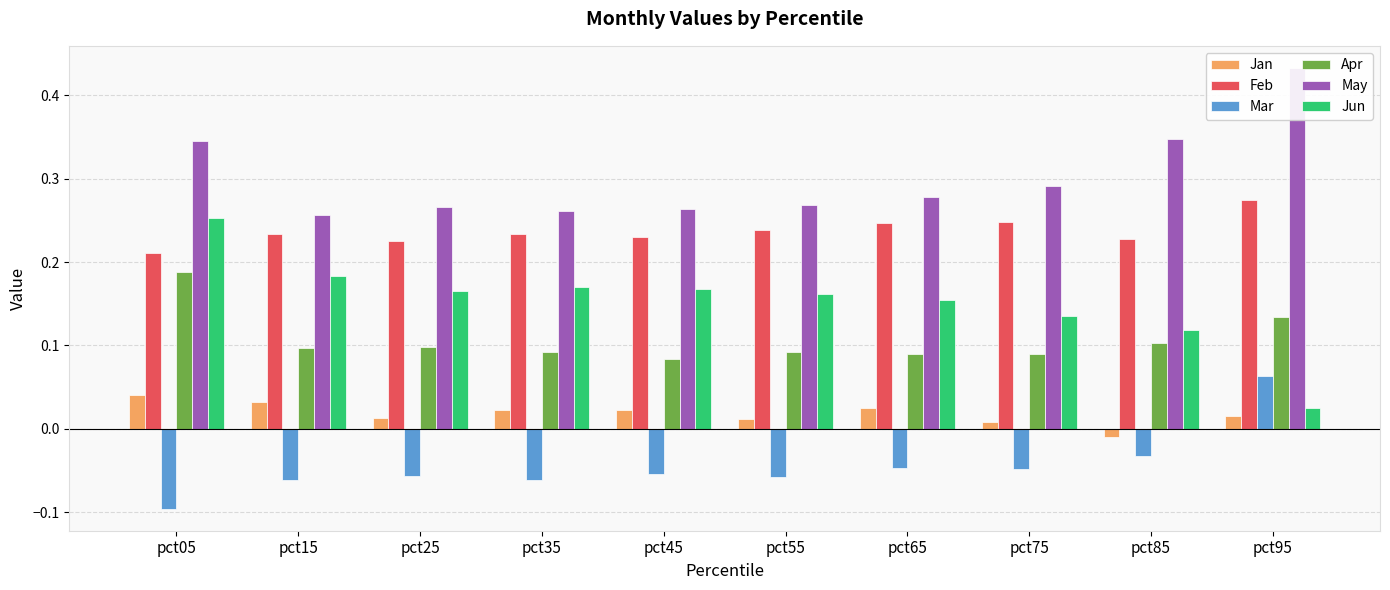

List the series in order of their peak value, lowest first.

Jan, Mar, Apr, Jun, Feb, May